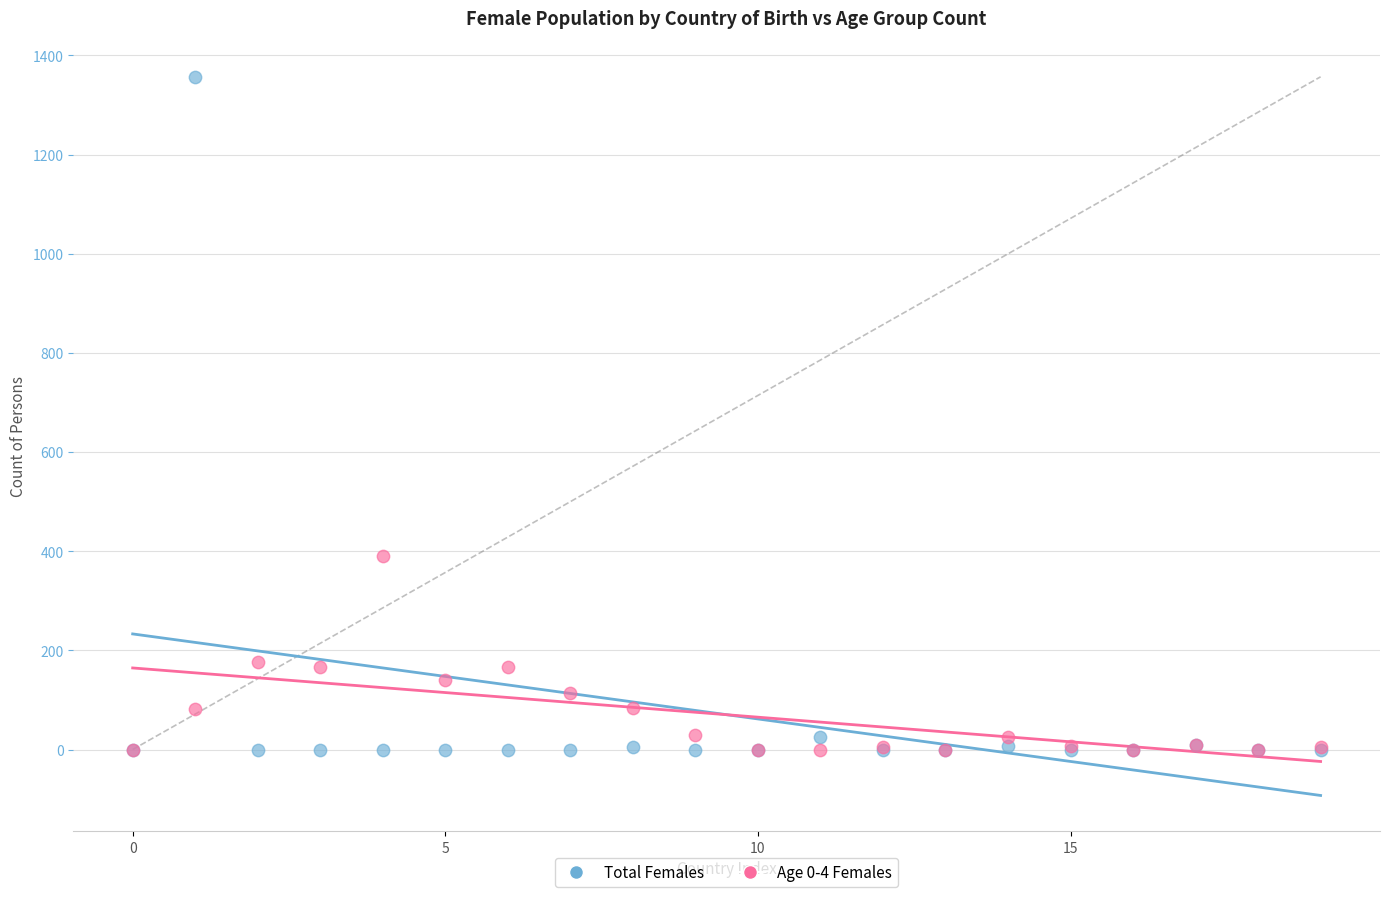

Across all series, what Y value is closest to 678?

391